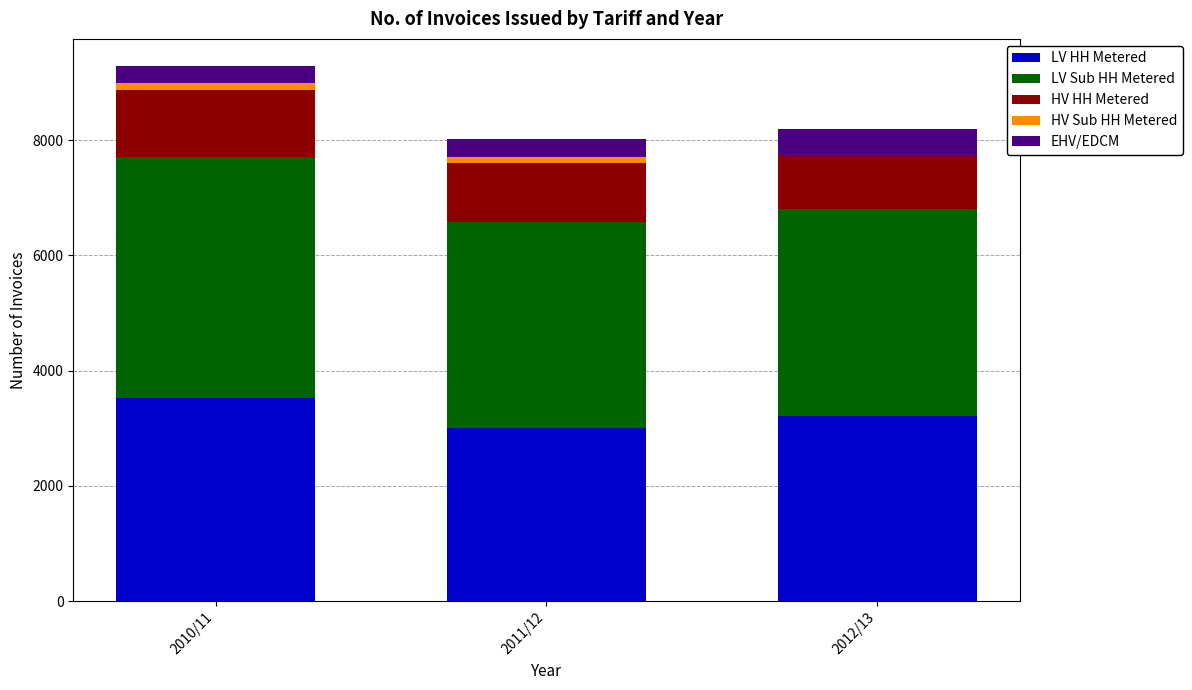

Does the chart contain stacked bars?

Yes